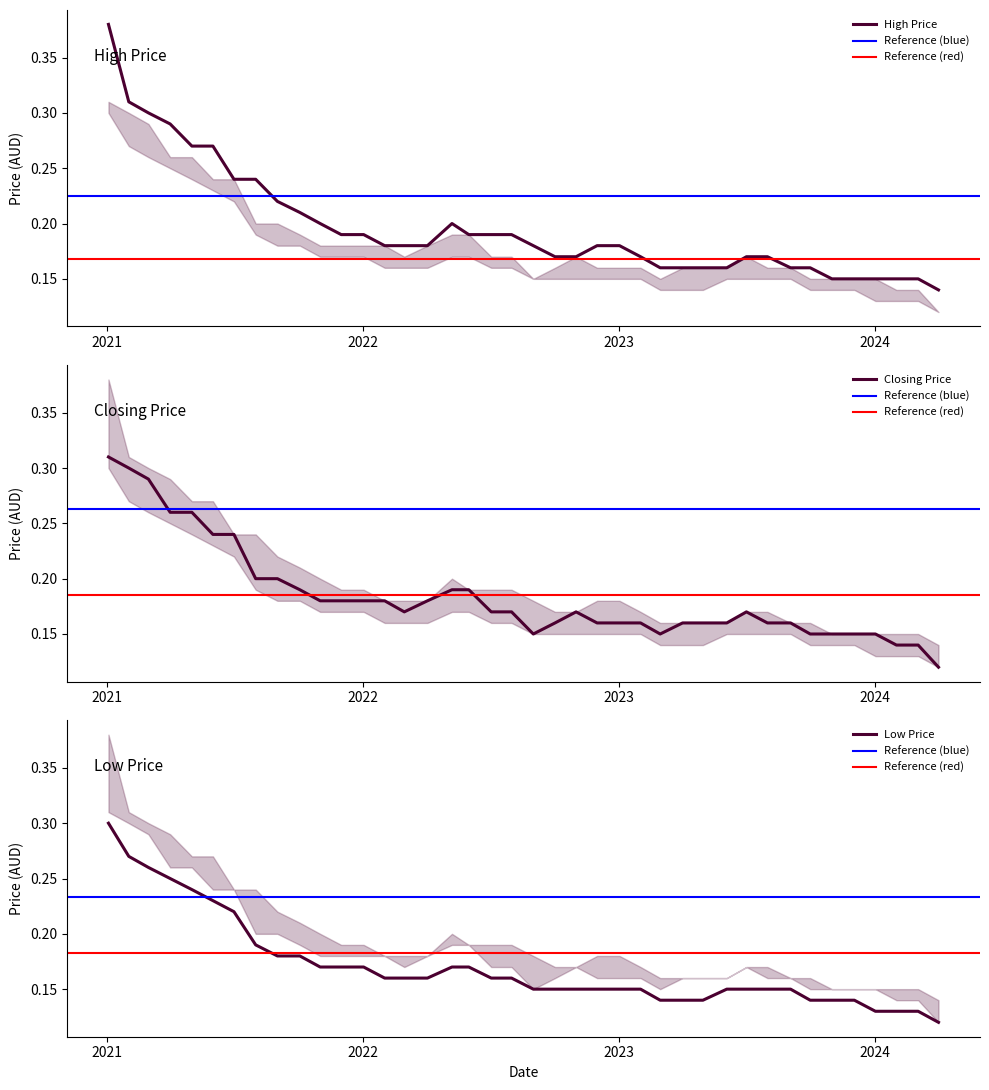

What is the difference between the maximum and minimum values in the Low series?

0.2